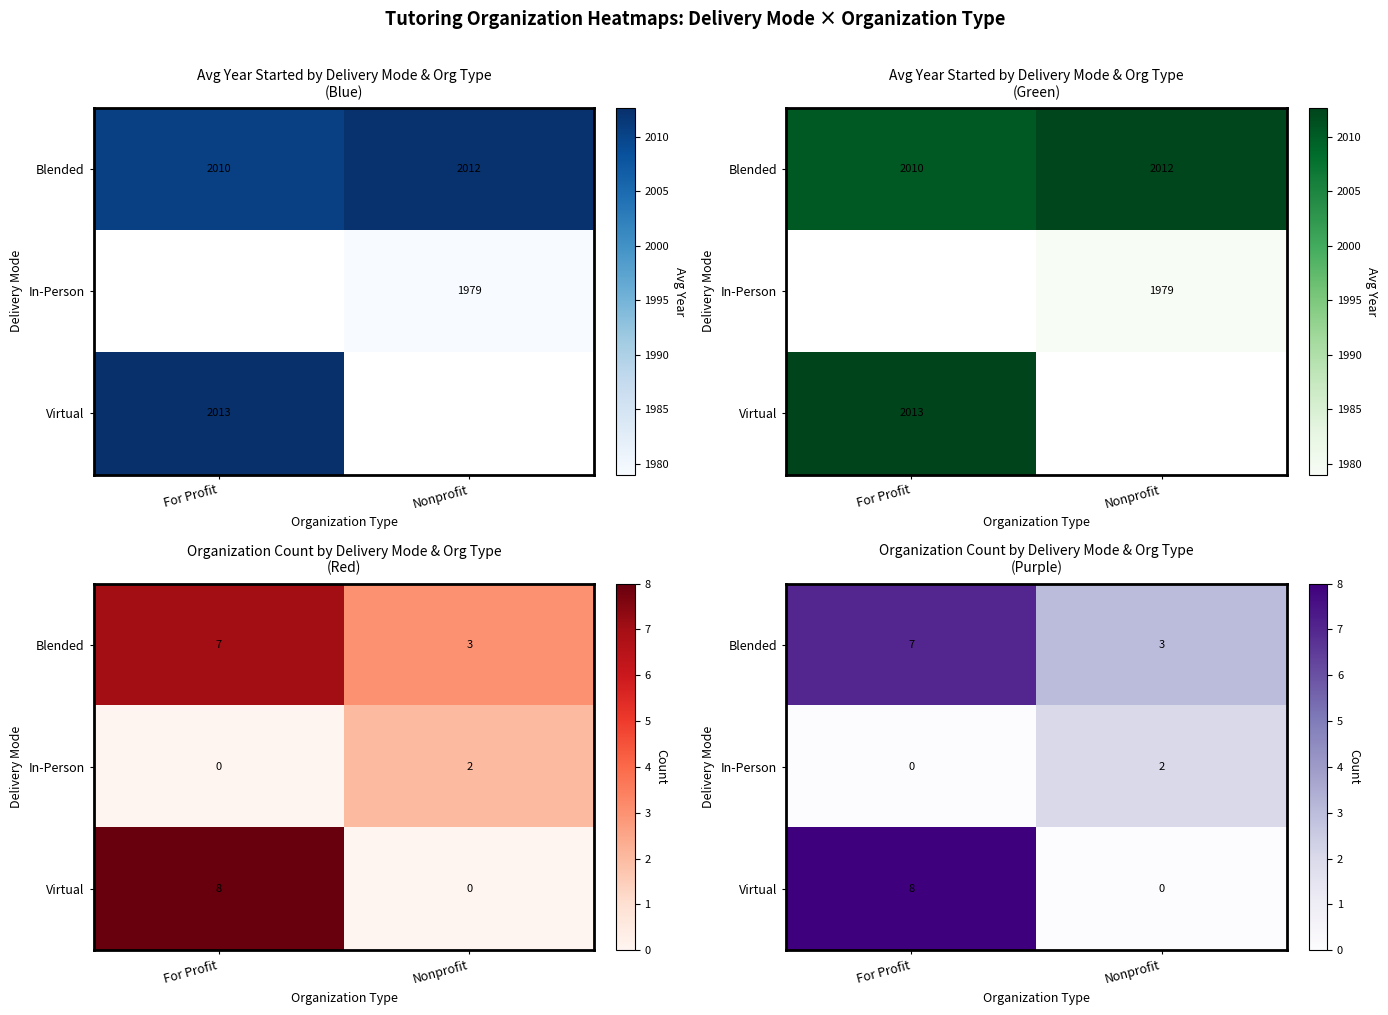

At which category is the sum across all series the highest?

For Profit